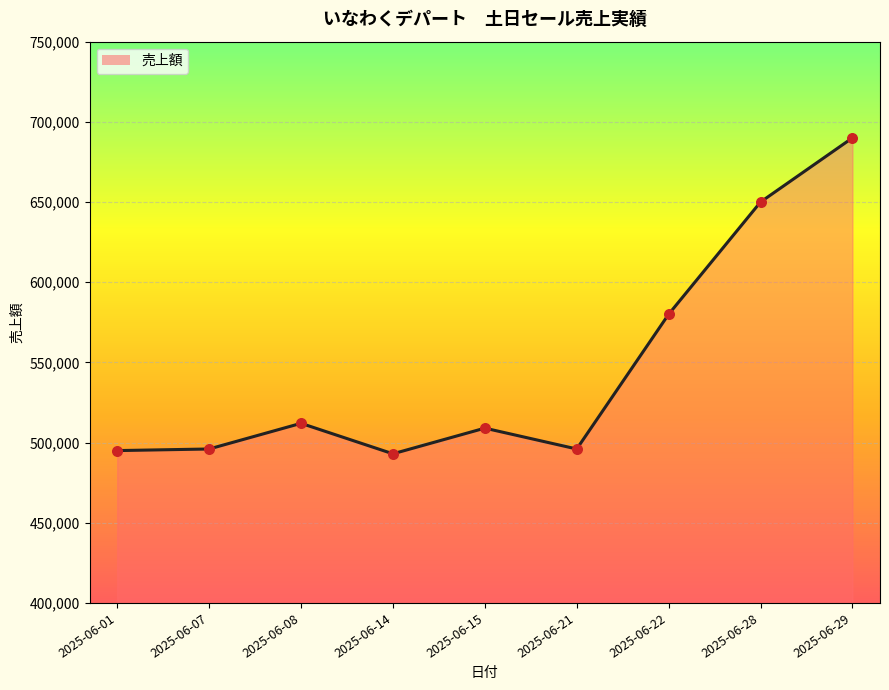

Which series reaches the minimum Y coordinate?

売上額 (line)